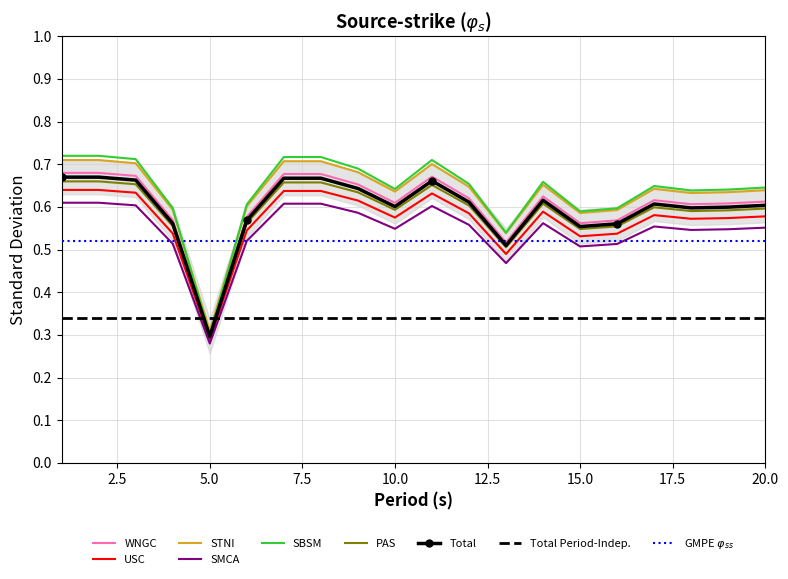

What is the value of the 16th point from the left?

0.6